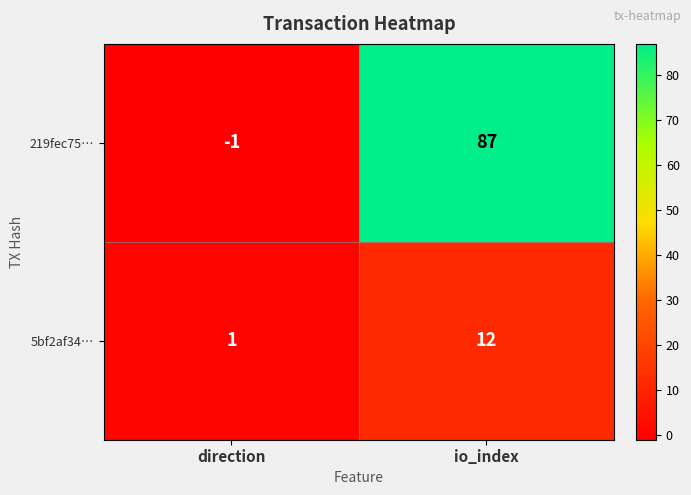

Is it true that 219fec75… equals 87 at io_index?

True